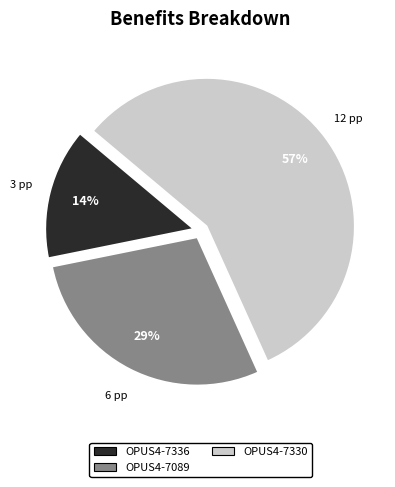

Is the sum of OPUS4-7089 and OPUS4-7330 greater than half?

Yes